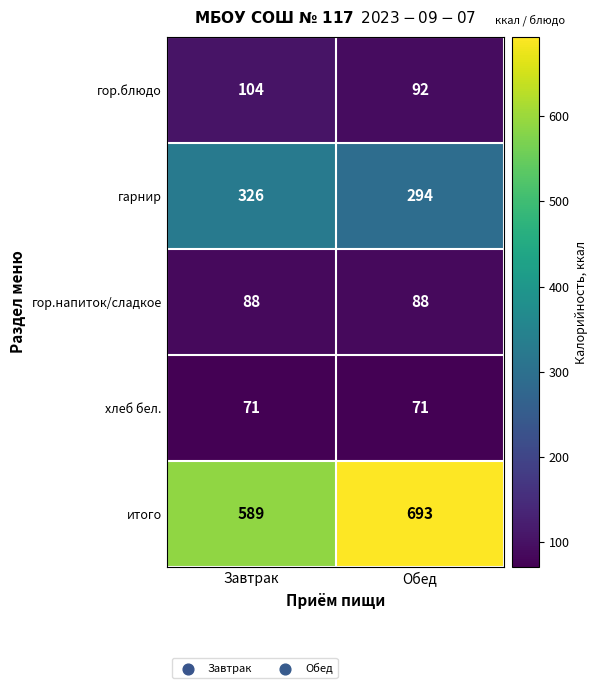

The гарнир series shows 478 at Завтрак. True or false?

False